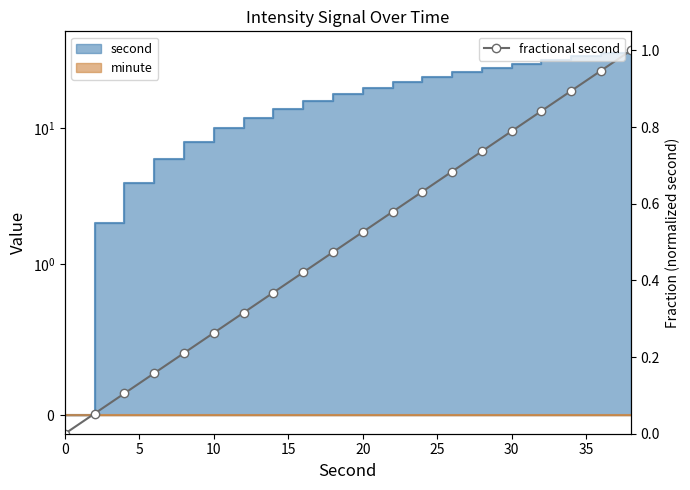

Does the chart have visible grid lines?

No